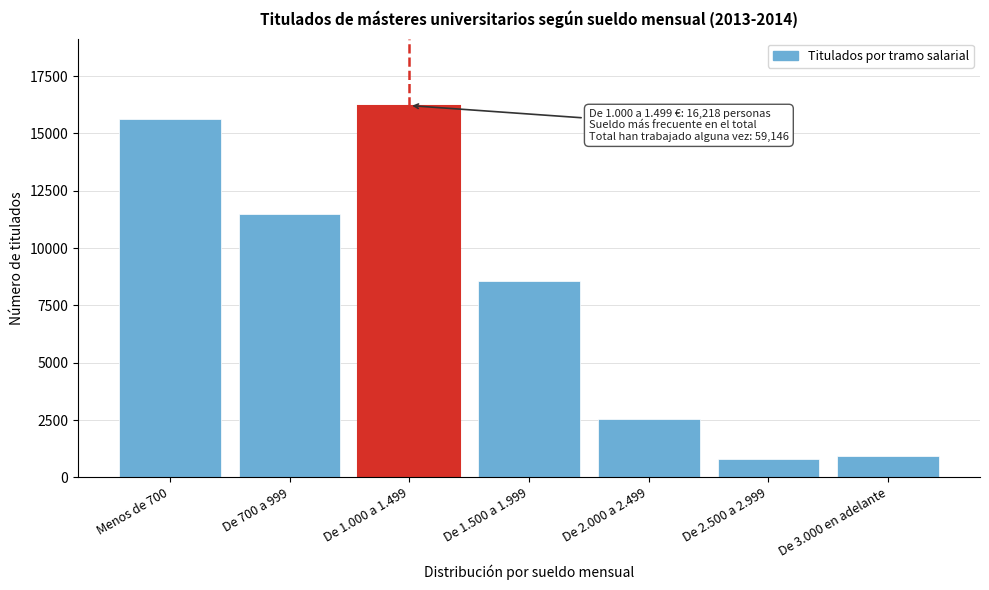

Reading left to right, list all the values displayed in this chart.

Menos de 700=15634	De 700 a 999=11489	De 1.000 a 1.499=16218	De 1.500 a 1.999=8550	De 2.000 a 2.499=2563	De 2.500 a 2.999=824	De 3.000 en adelante=951